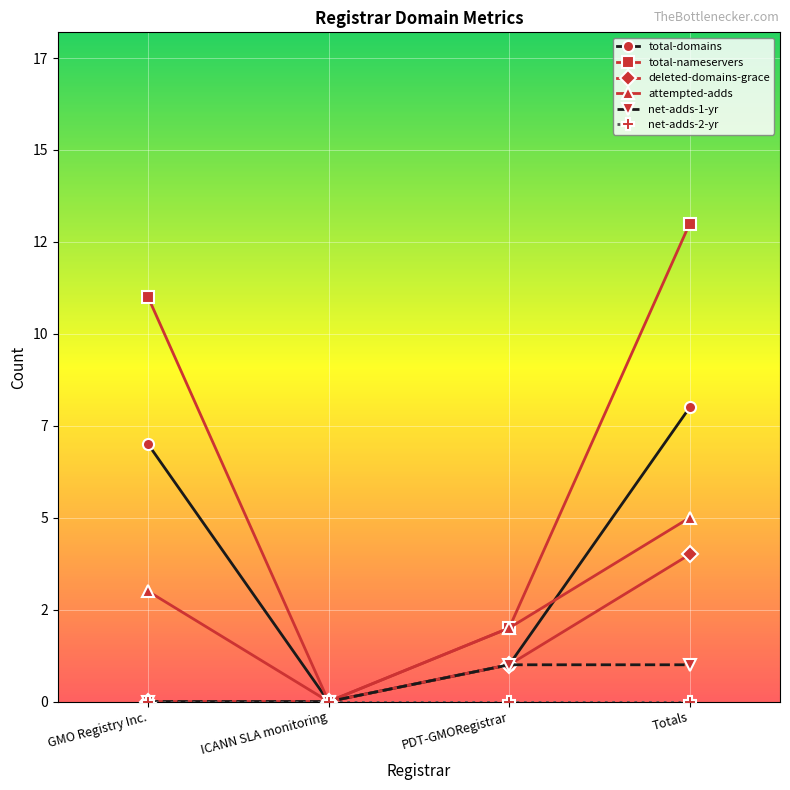

What is the label of the 1st point from the left?

GMO Registry Inc.